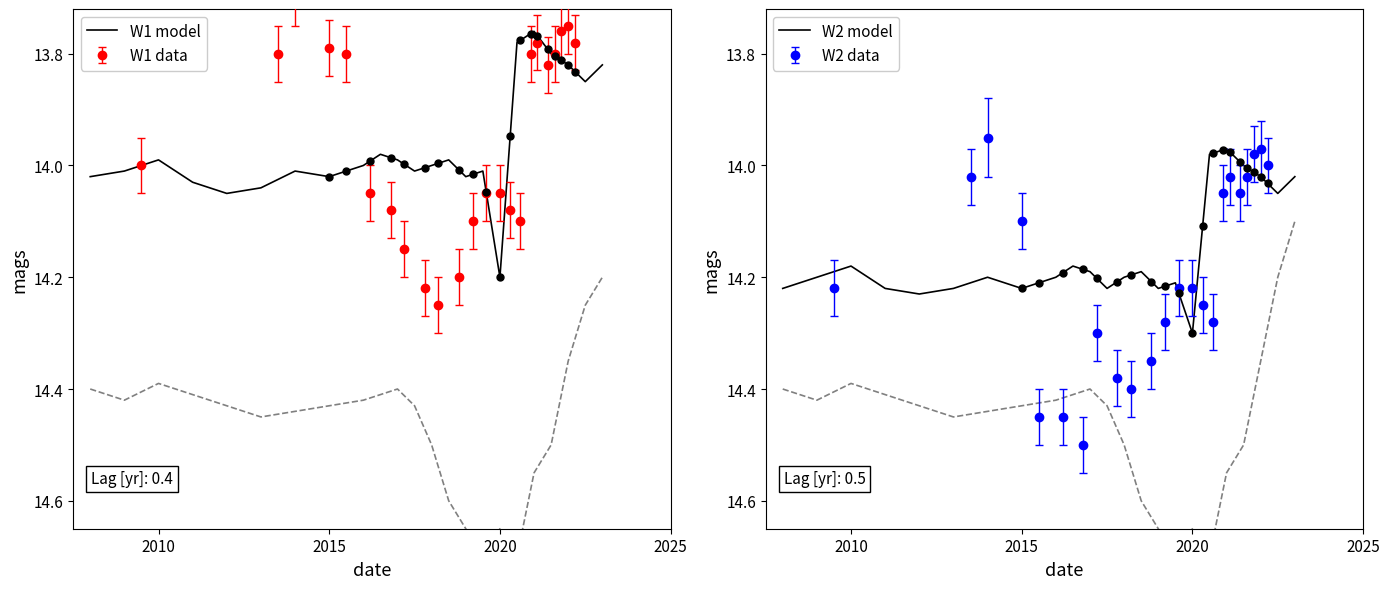

The W1 model series shows 5.9 at 2010. True or false?

False